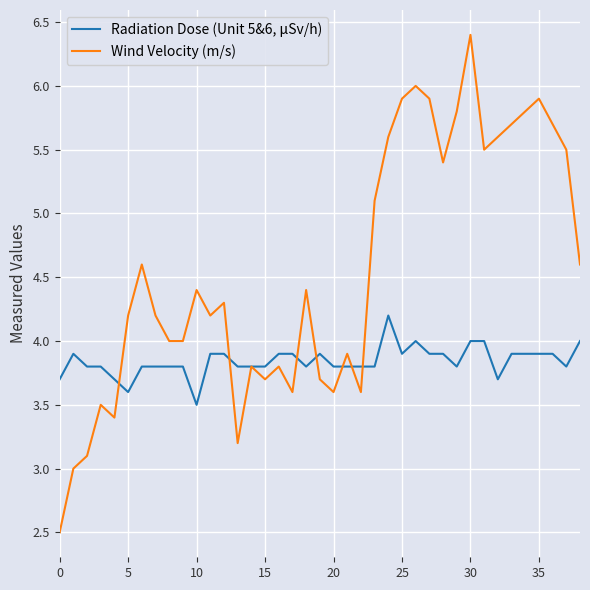

Which series has the largest total across all categories?

Wind Velocity (m/s)